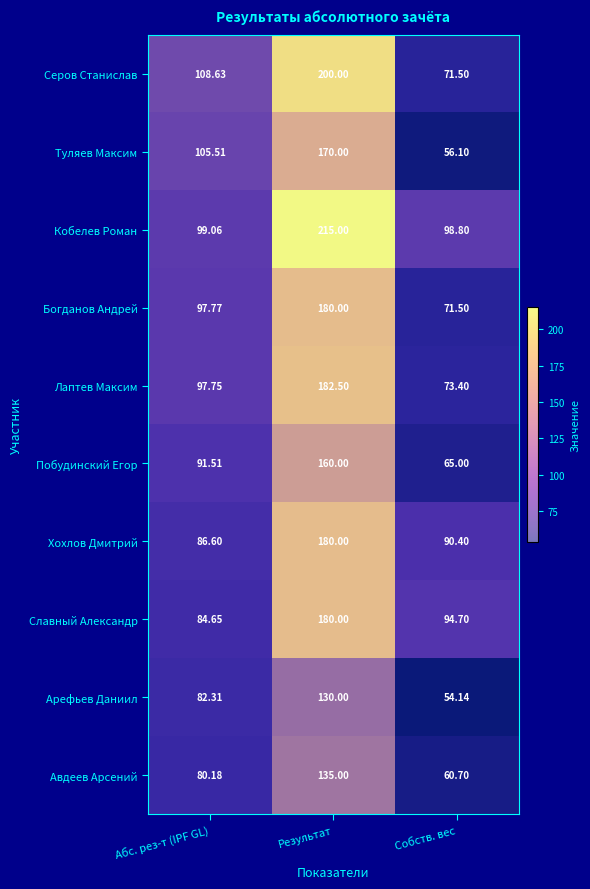

At which category is the sum across all series the highest?

Результат